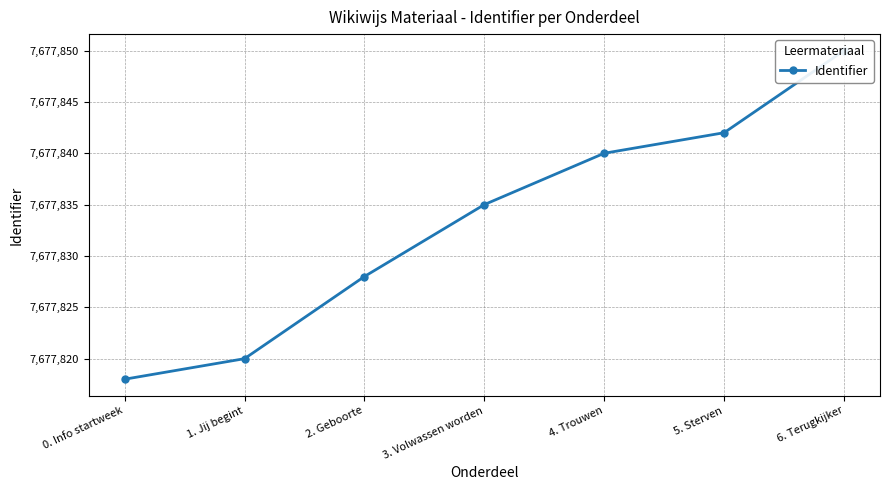

What is the difference between the values at 2. Geboorte and 6. Terugkijker?

22